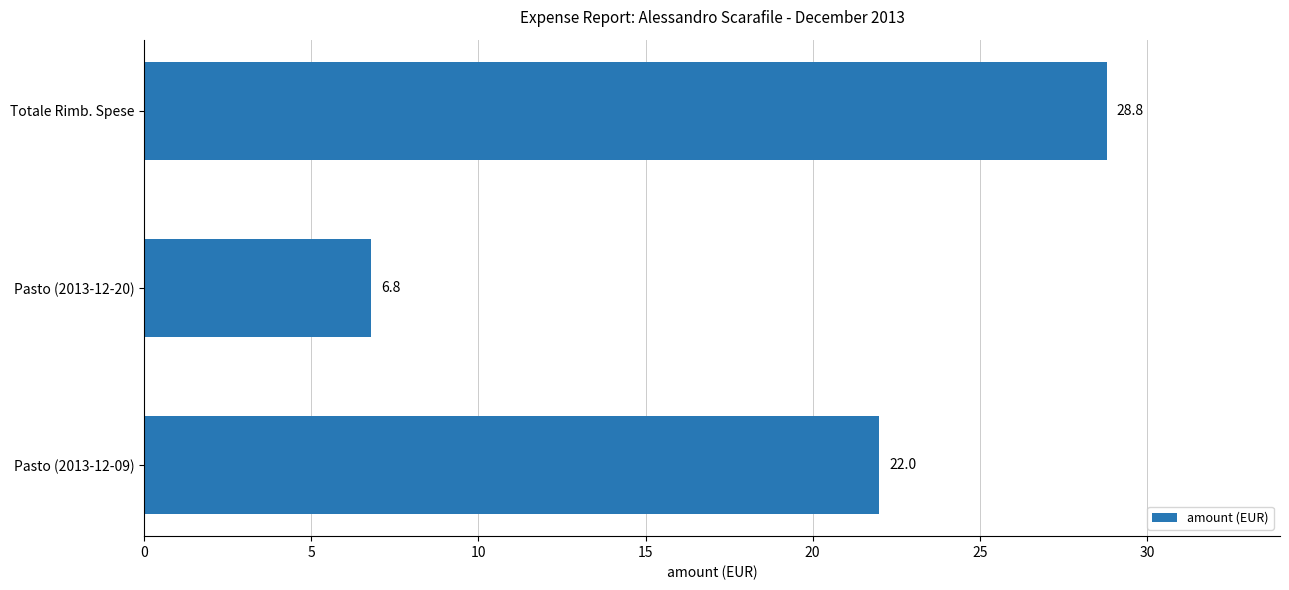

What is the sum of the values at Pasto (2013-12-09) and Totale Rimb. Spese?

50.8